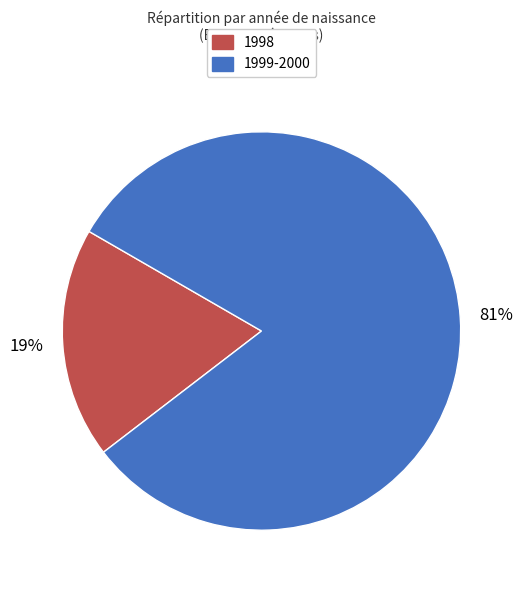

Is 1998 the majority of the pie?

No